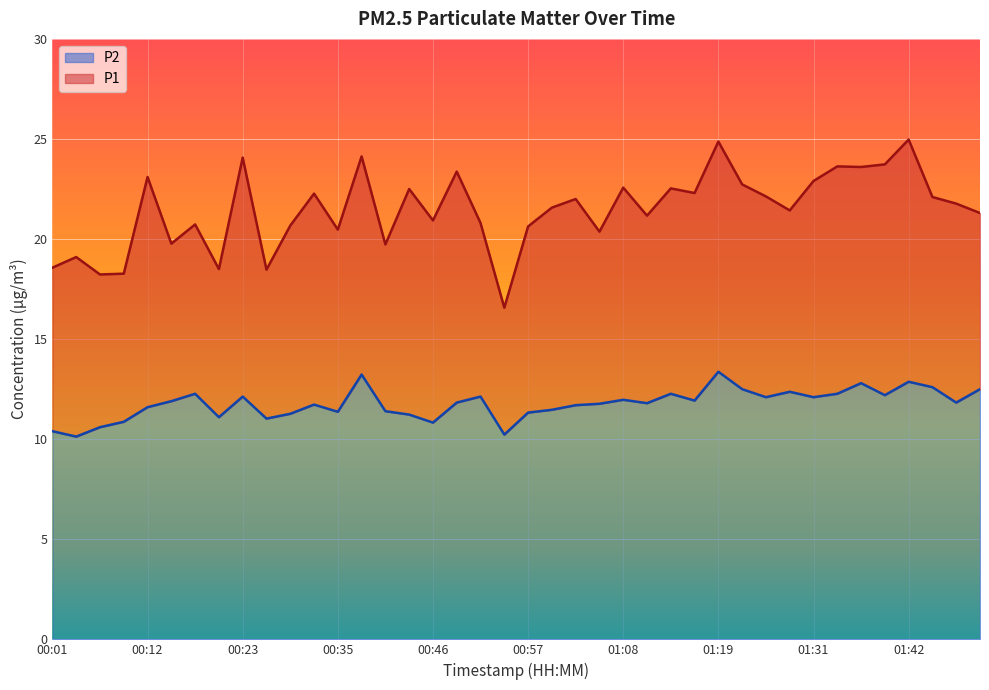

At 01:25, list the series in order from largest to smallest.

P1, P2